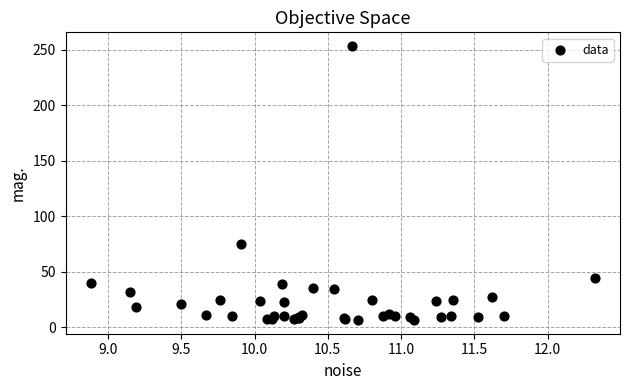

What Y value in the scatter plot is closest to 130?

75.0